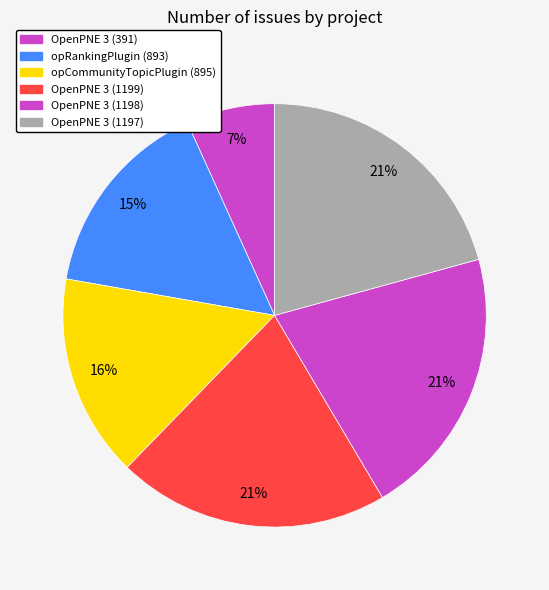

How many slices are in this pie chart?

6